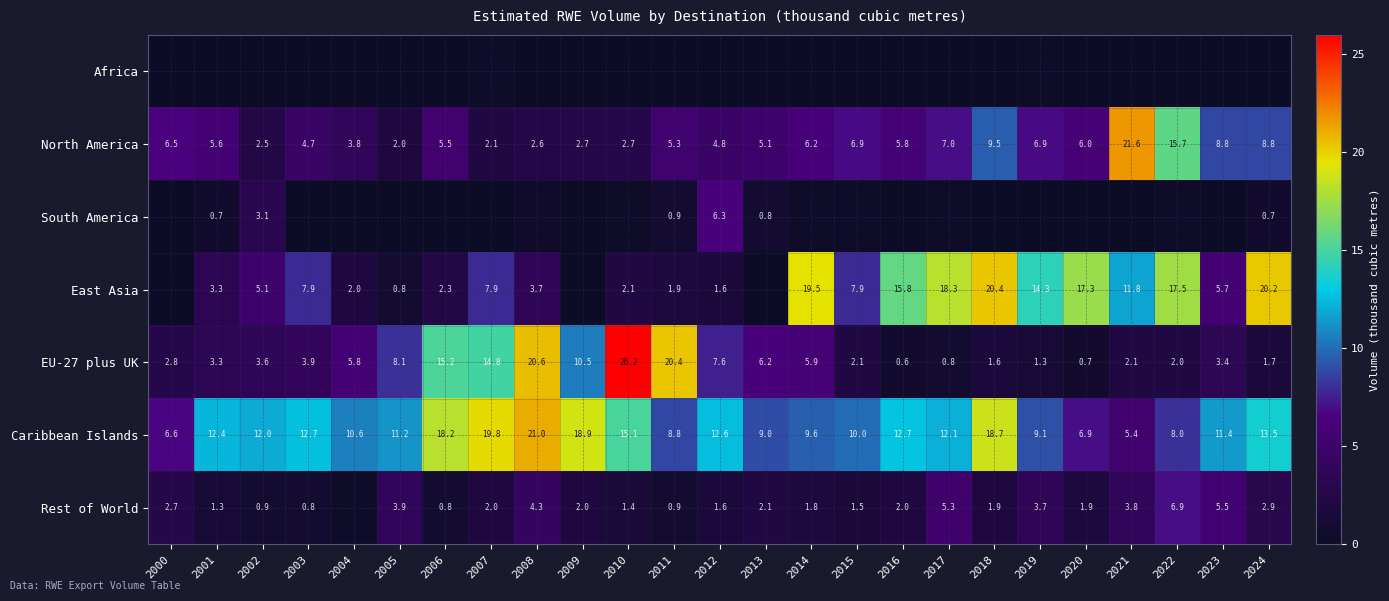

What is the highest value of the North America series?

21.6